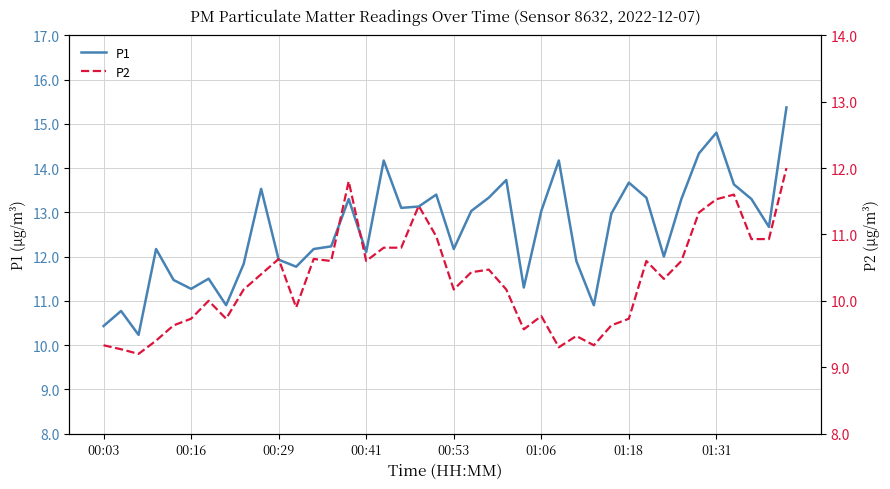

What is the difference between the second highest and second lowest values in the P2 series?

2.5